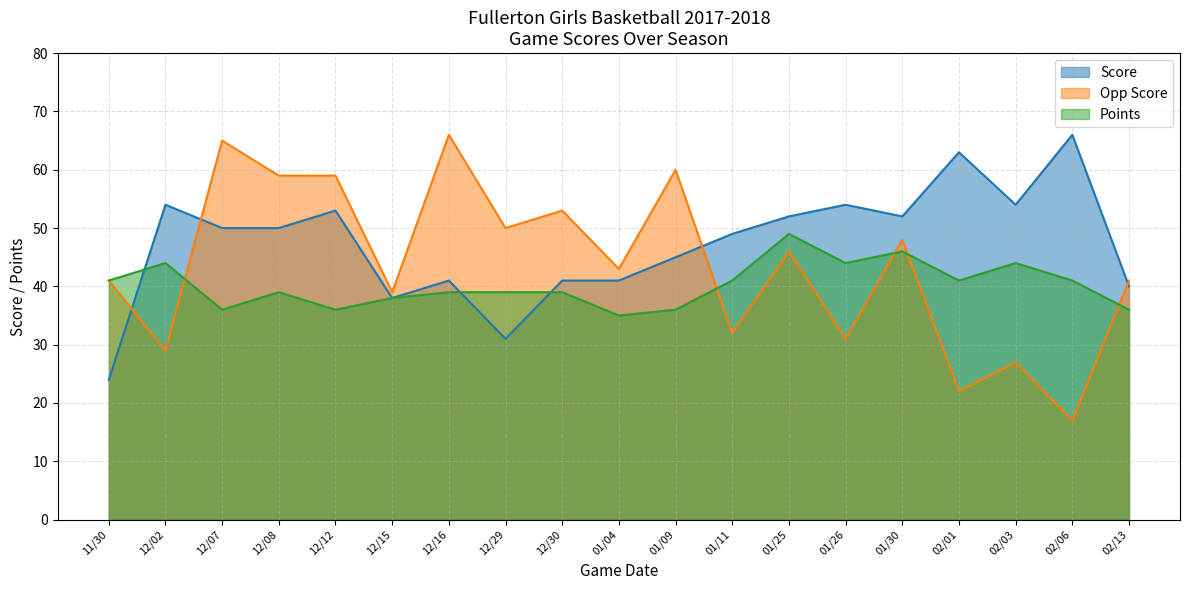

True or false: Points has more than 2 interior local peaks.

True